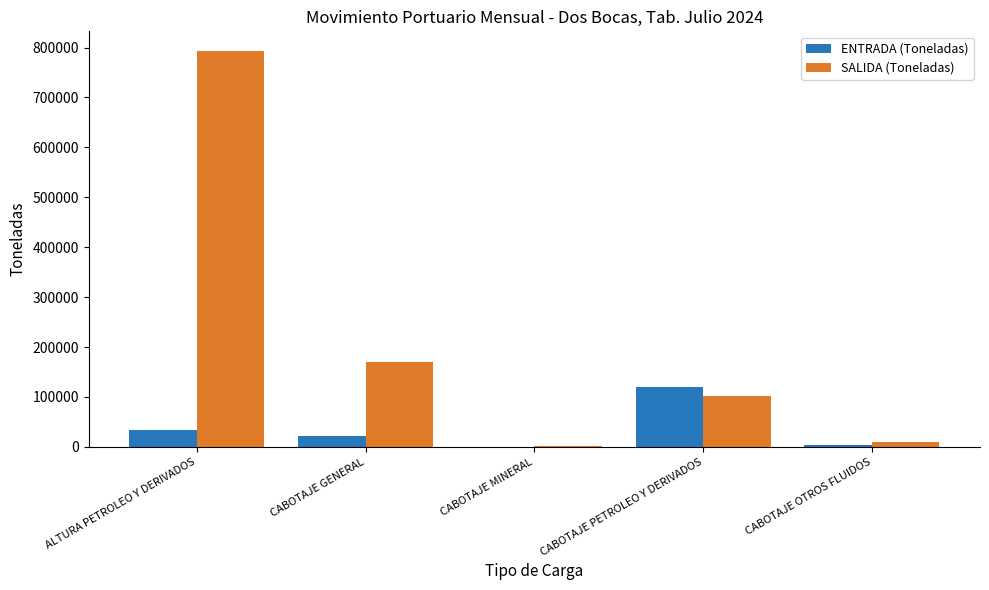

The value of ENTRADA (Toneladas) at CABOTAJE PETROLEO Y DERIVADOS is 193714. True or false?

False